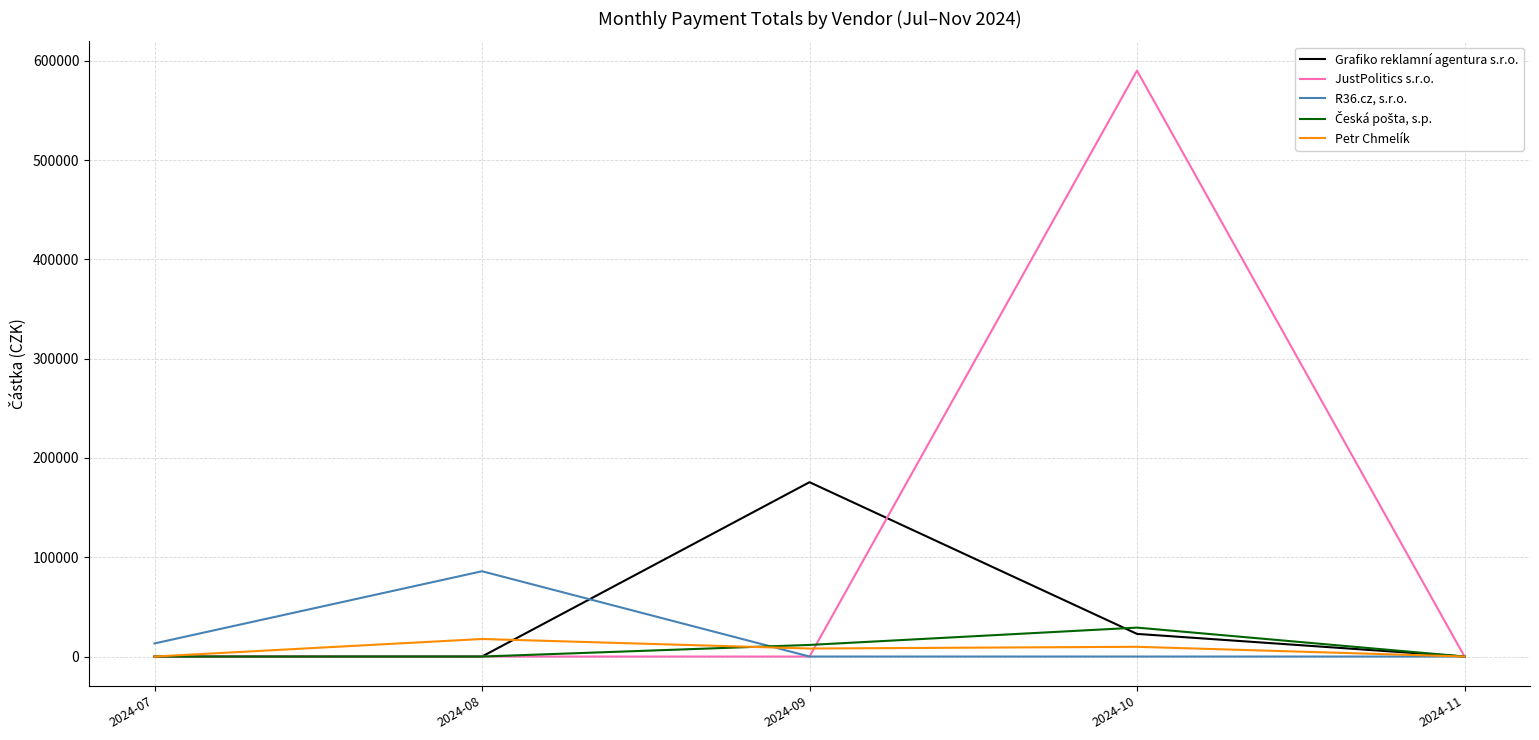

What is the difference between the highest and lowest values at 2024-07?

13189.0